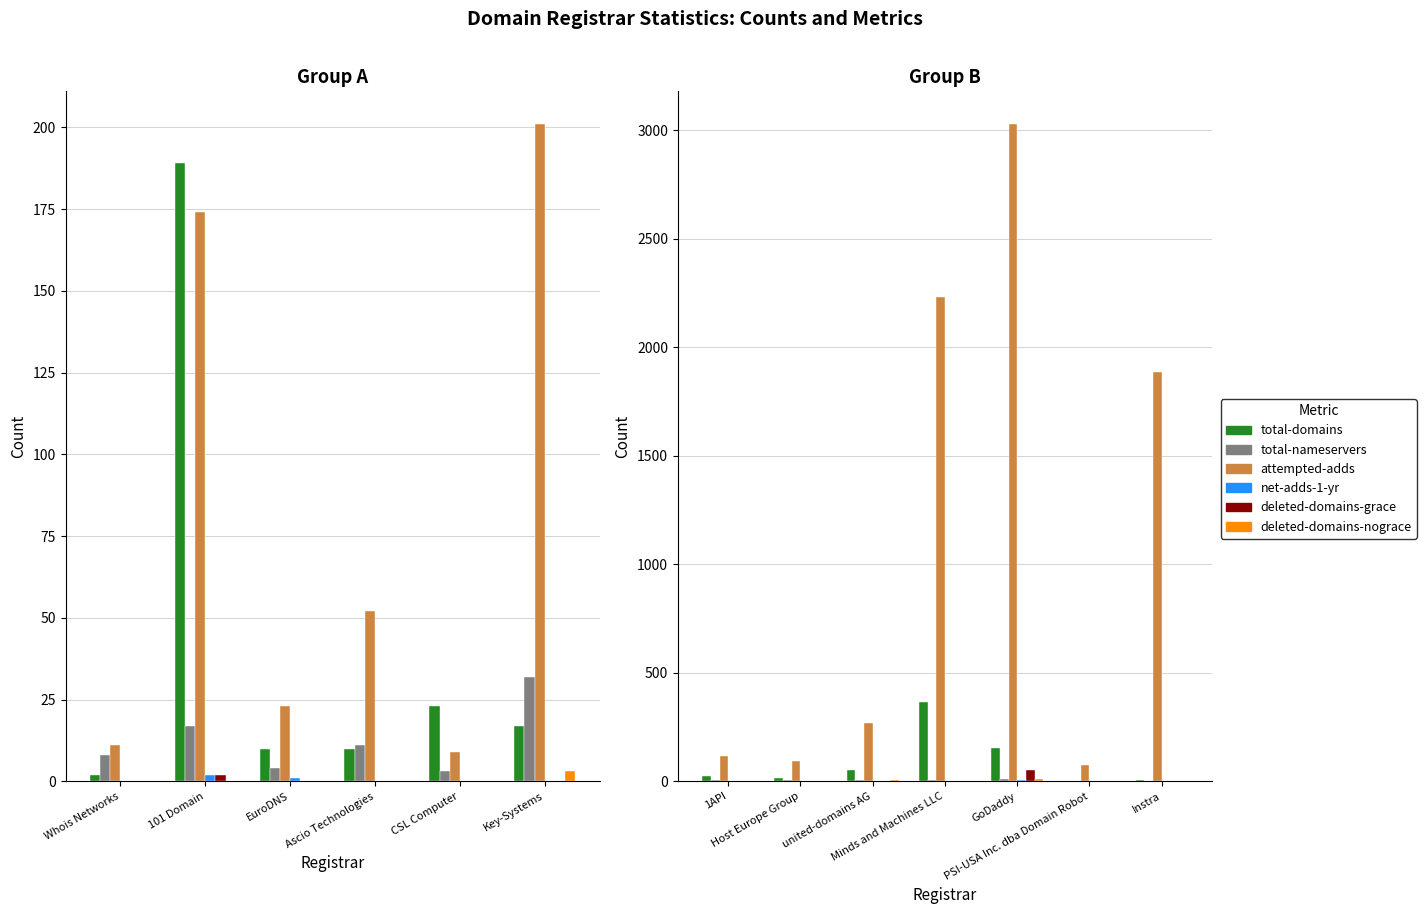

Which series has the widest spread of values?

attempted-adds